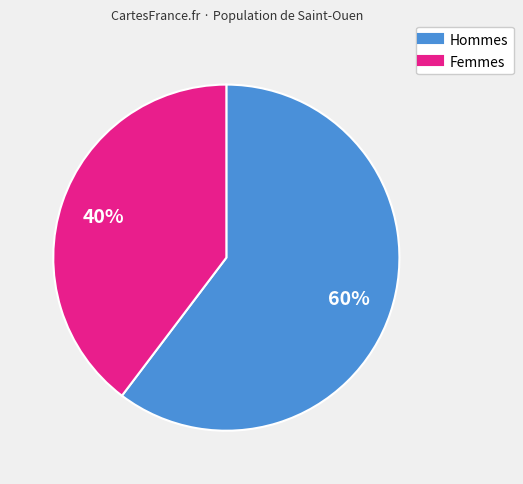

To the nearest percent, what is the average slice percentage?

50%